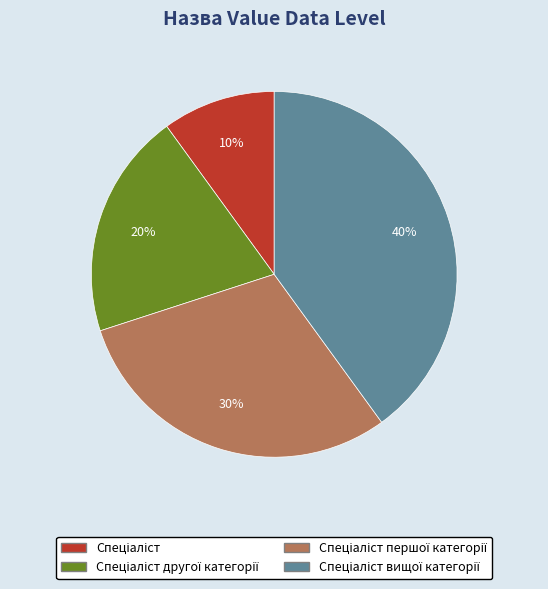

How many slices are in this pie chart?

4